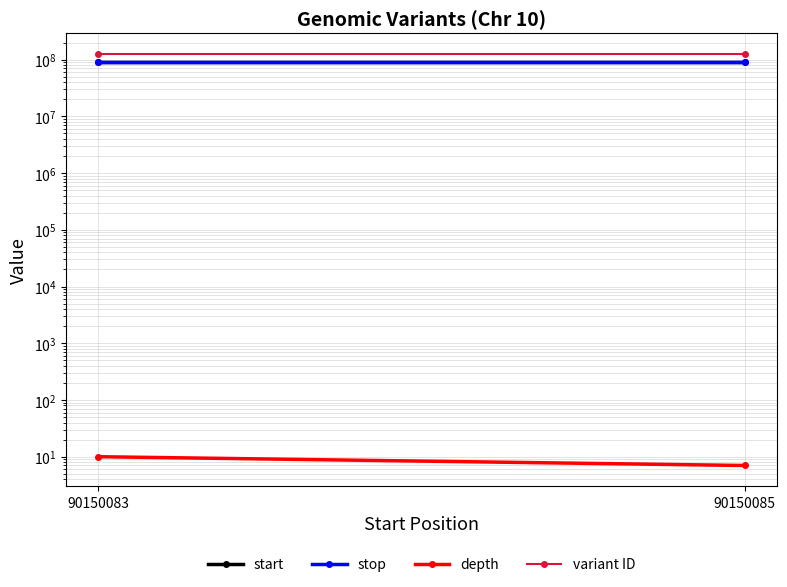

At how many categories does at least one series exceed 119781588?

2